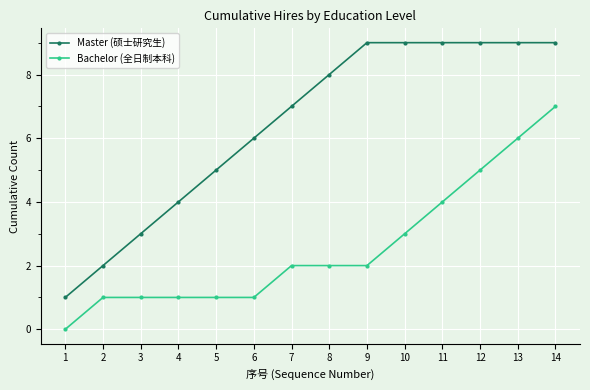

Which series changed the most between 10 and 13?

Bachelor (全日制本科)